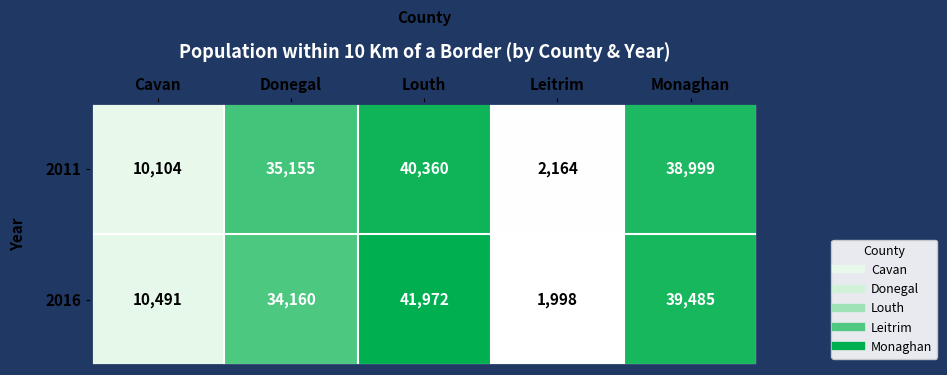

What is the greatest value displayed?

41972